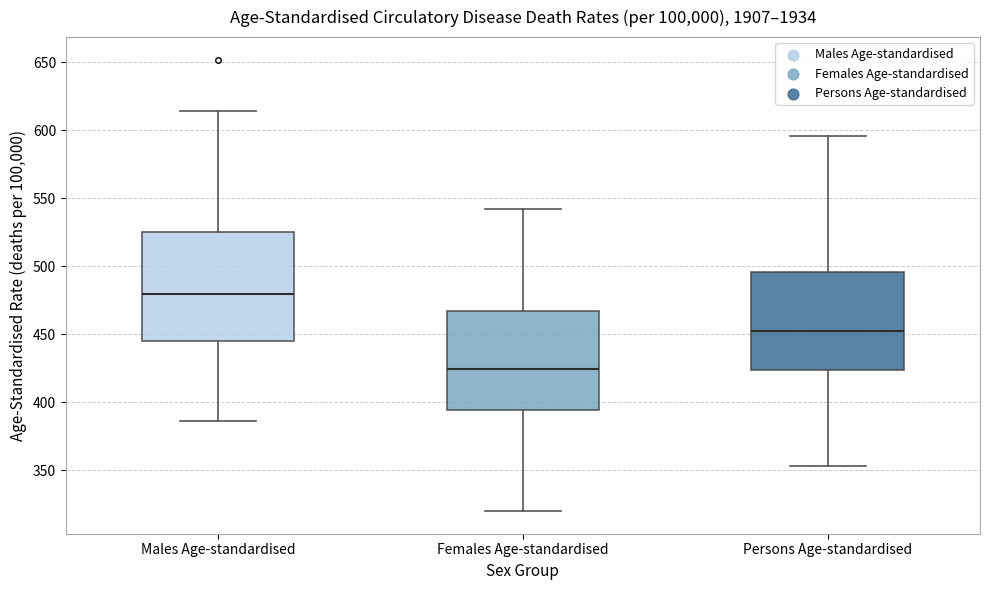

Which box is the tallest, from its lower edge to its upper edge?

Males Age-standardised